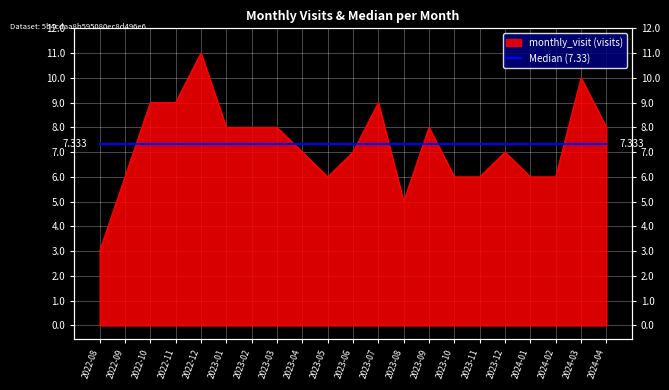

The chart shows a value of 1 at 2022-08. True or false?

False